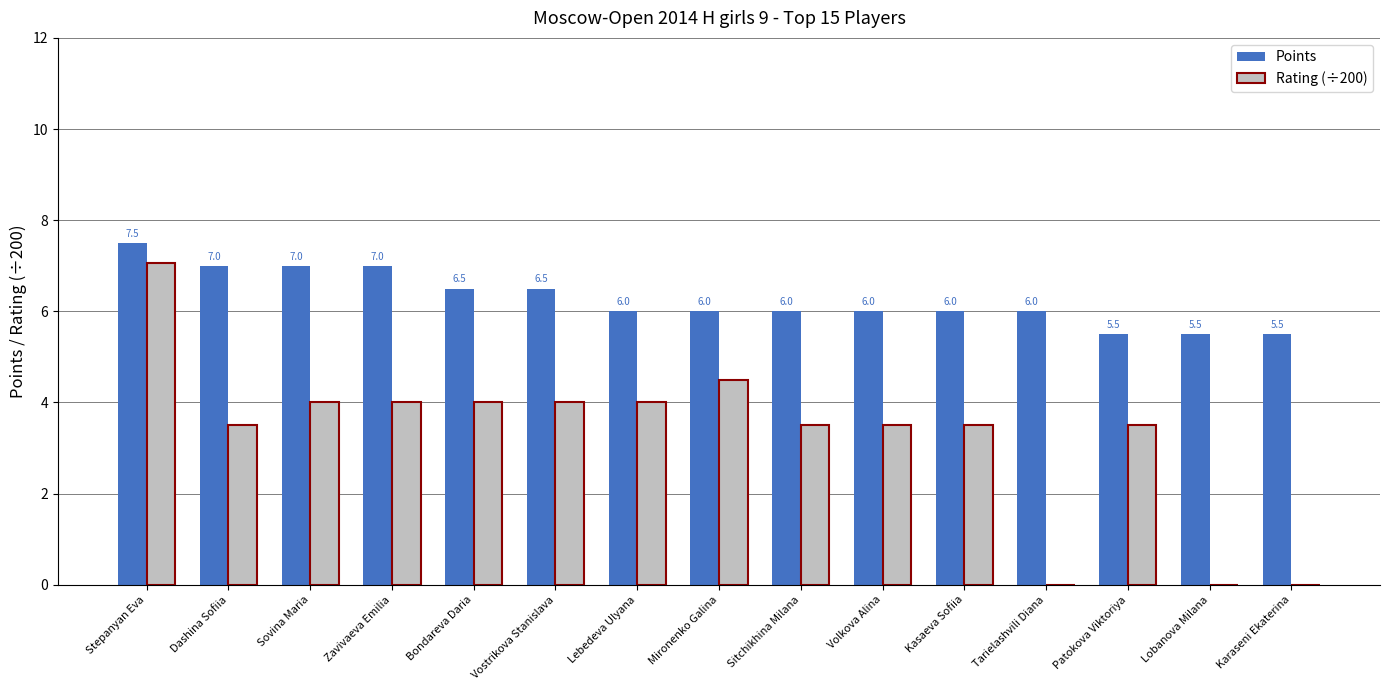

What is the maximum value for Points?

7.5